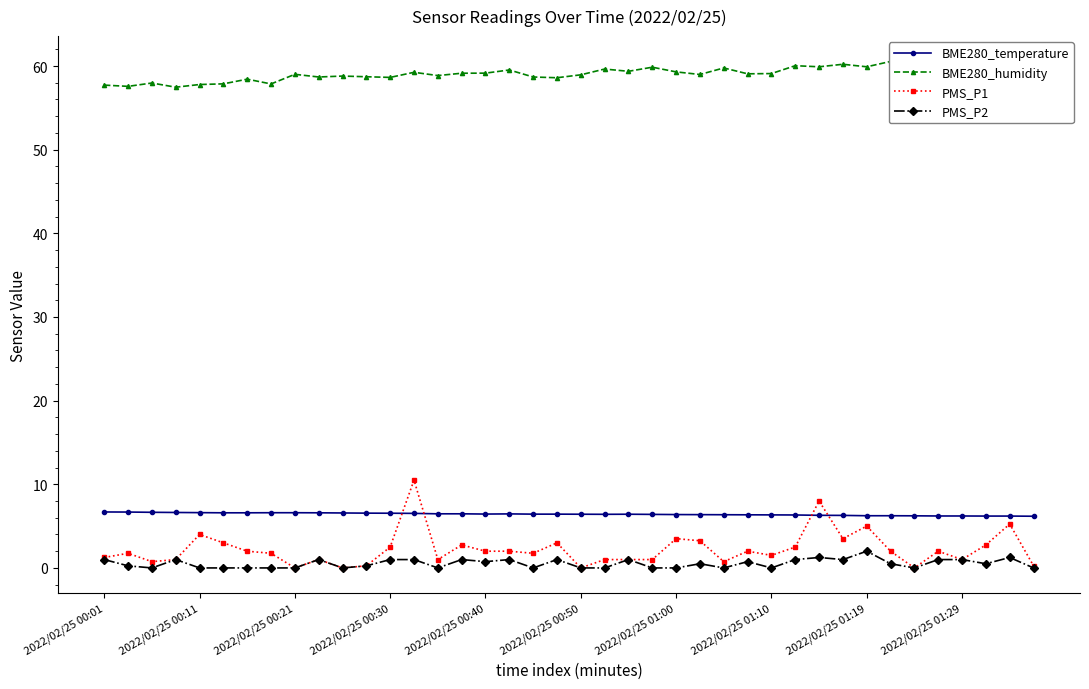

Which series ends up on top after the final intersection of BME280_temperature and PMS_P1?

BME280_temperature